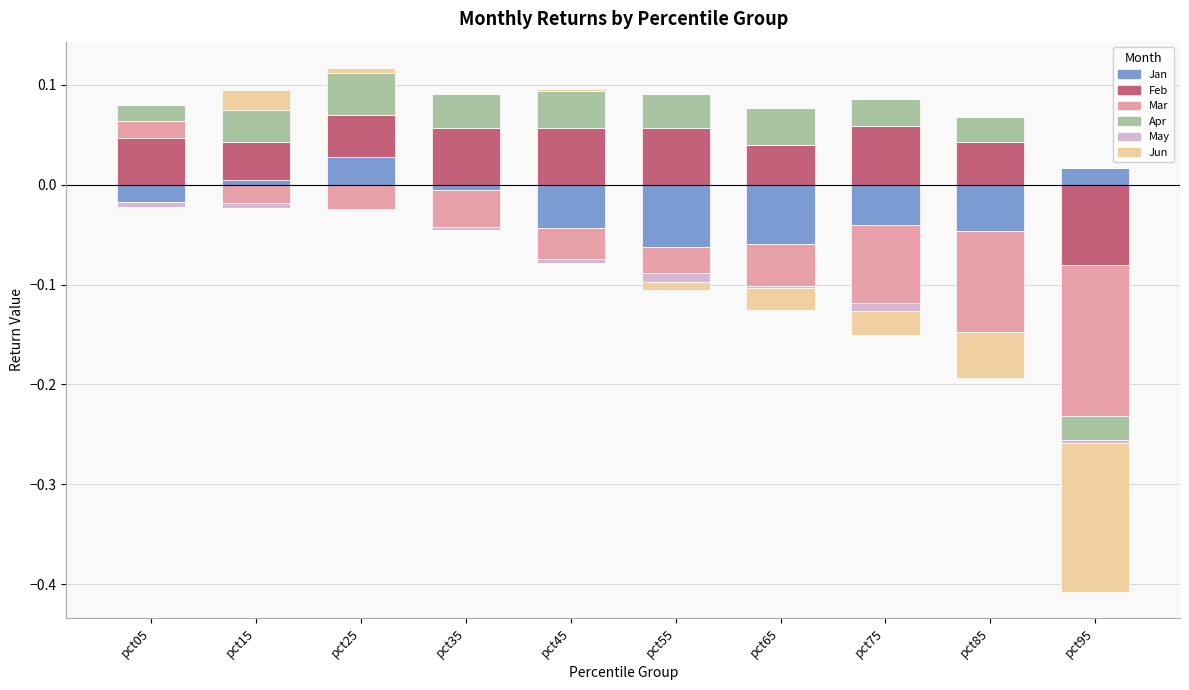

Reading right to left, list all the values displayed in this chart.

Jan: pct95=0.0	pct85=0.0	pct75=0.0	pct65=0.0	pct55=0.0	pct45=0.0	pct35=0.0	pct25=0.0	pct15=0.0	pct05=0.0
Feb: pct95=0.0	pct85=0.0	pct75=0.1	pct65=0.0	pct55=0.1	pct45=0.1	pct35=0.1	pct25=0.0	pct15=0.0	pct05=0.0
Mar: pct95=0.0	pct85=0.0	pct75=0.0	pct65=0.0	pct55=0.0	pct45=0.0	pct35=0.0	pct25=0.0	pct15=0.0	pct05=0.0
Apr: pct95=0.0	pct85=0.0	pct75=0.0	pct65=0.0	pct55=0.0	pct45=0.0	pct35=0.0	pct25=0.0	pct15=0.0	pct05=0.0
May: pct95=0.0	pct85=0.0	pct75=0.0	pct65=0.0	pct55=0.0	pct45=0.0	pct35=0.0	pct25=0.0	pct15=0.0	pct05=0.0
Jun: pct95=0.0	pct85=0.0	pct75=0.0	pct65=0.0	pct55=0.0	pct45=0.0	pct35=0.0	pct25=0.0	pct15=0.0	pct05=0.0